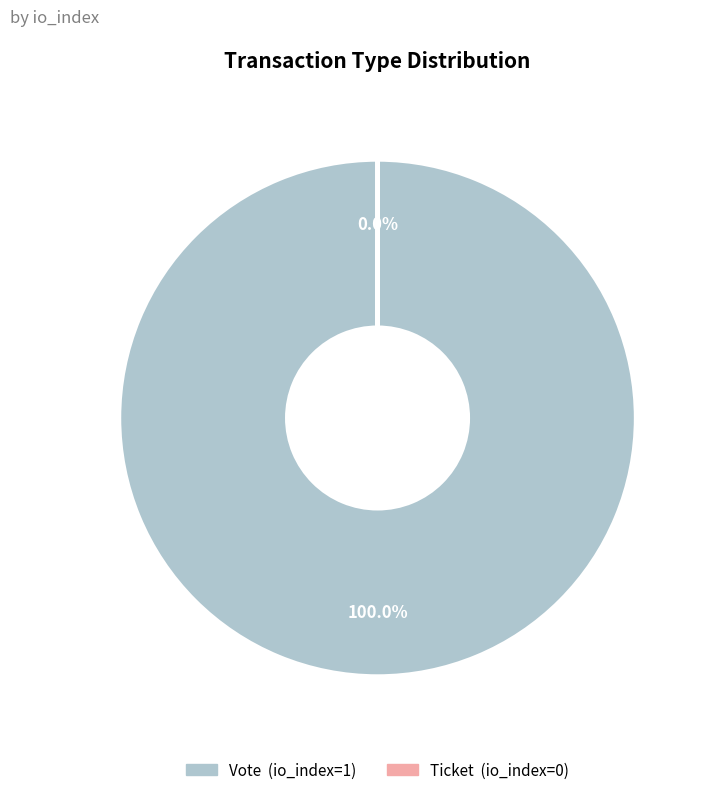

Which slice represents more than half of the pie?

Vote